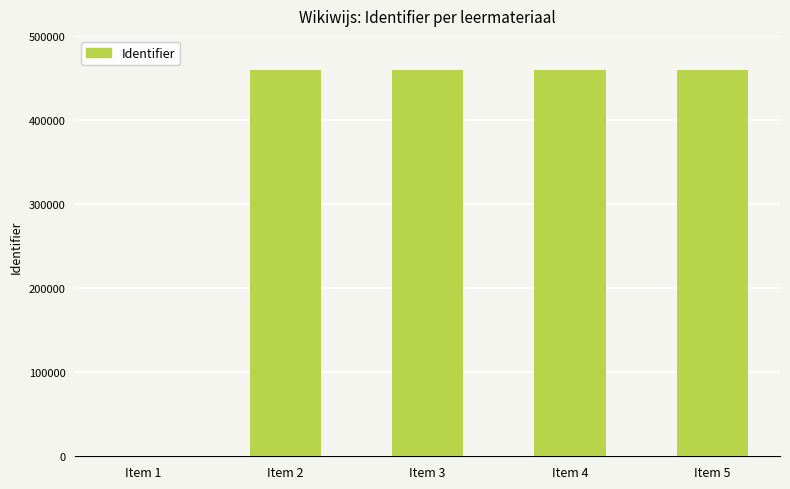

What is the sum of all values?

1836163